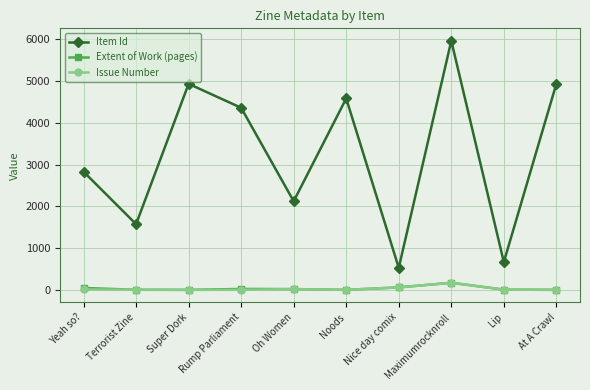

True or false: Item Id and Issue Number intersect in this chart.

False